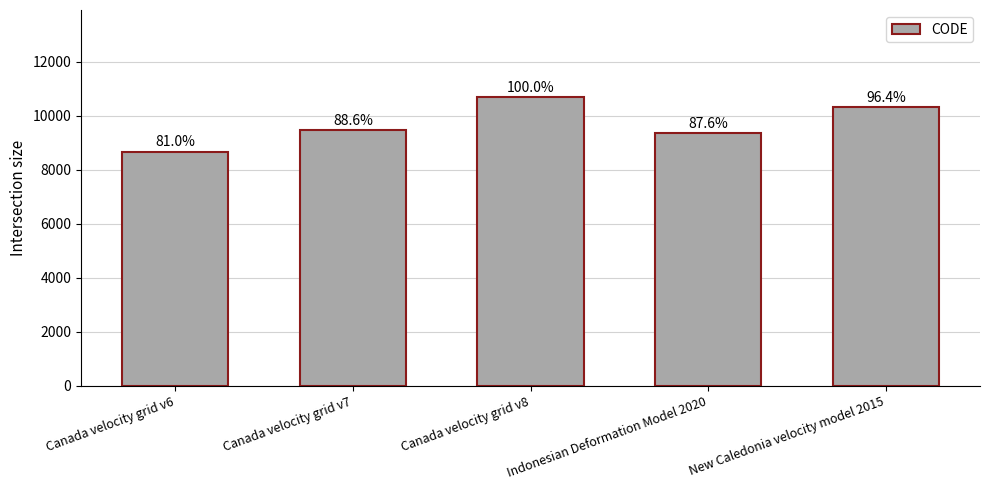

What is the label of the 2nd bar from the right?

Indonesian Deformation Model 2020